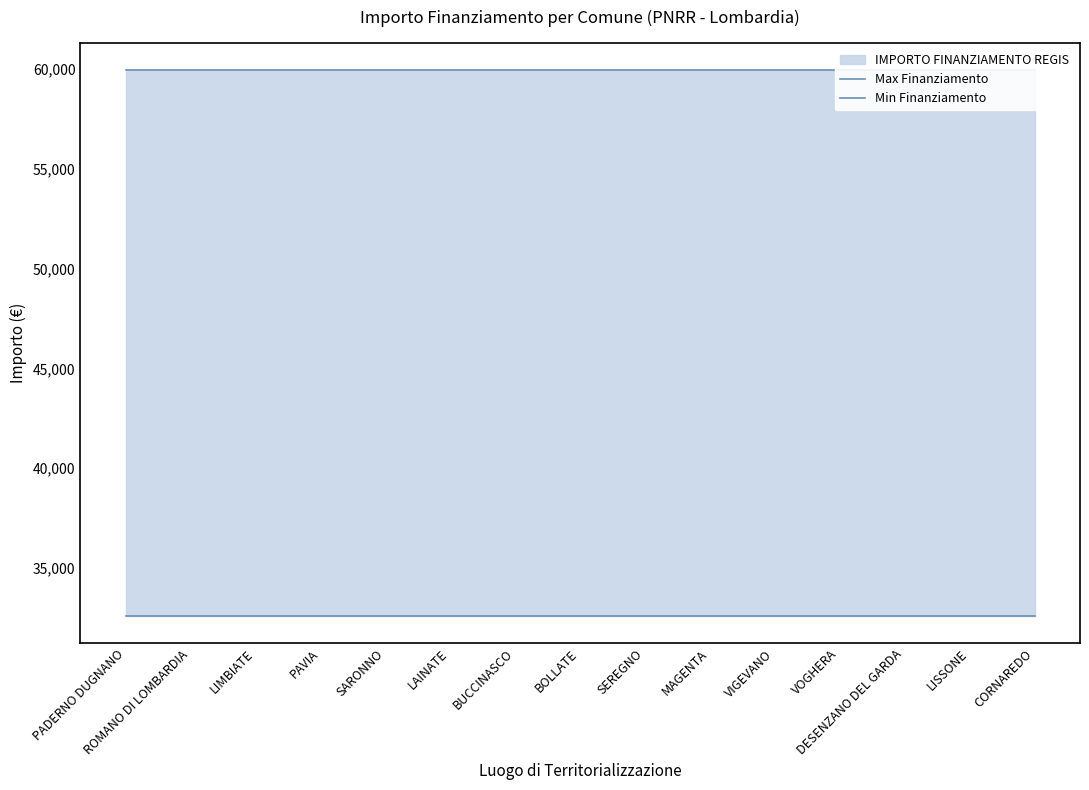

What is the spread (max minus min) of values at LISSONE?

27377